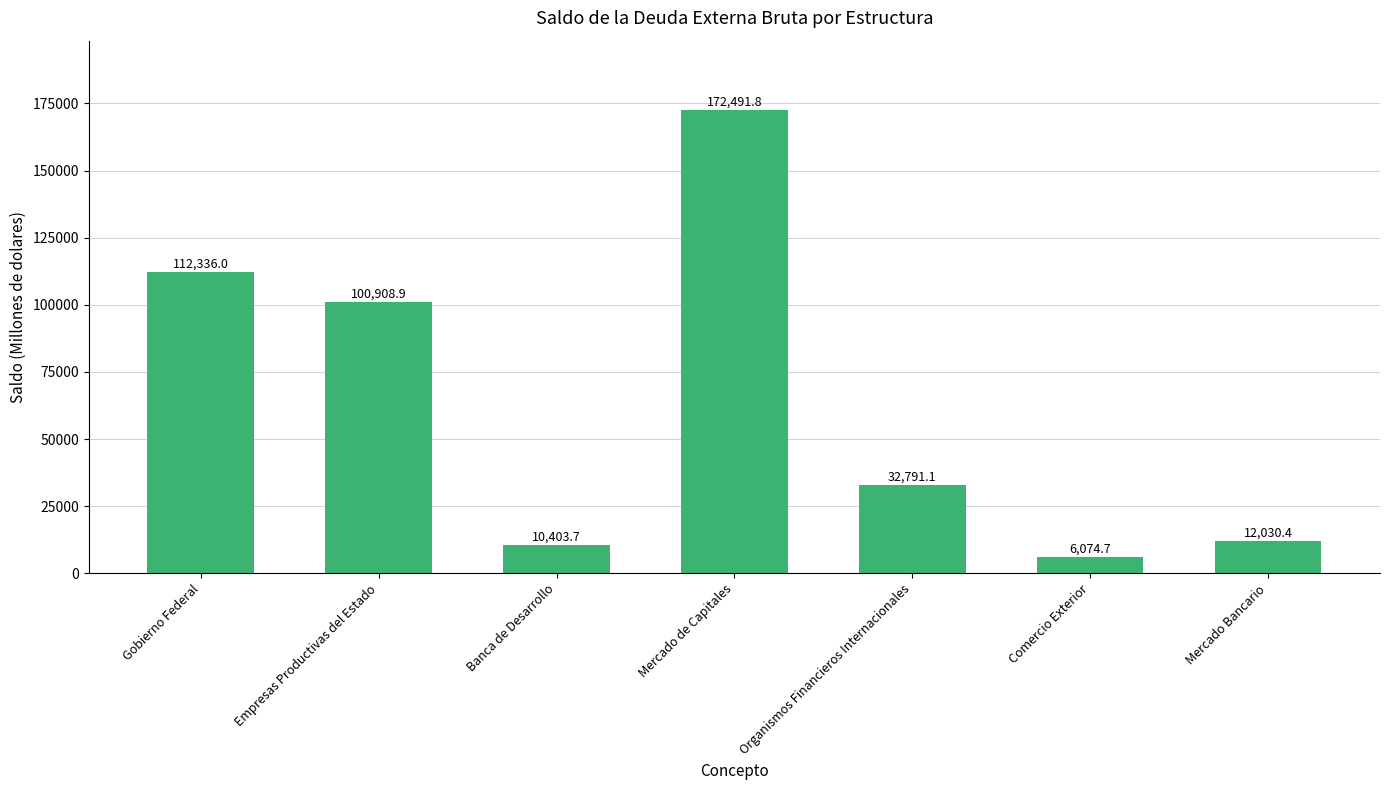

Where does the data first go above 32791?

Gobierno Federal